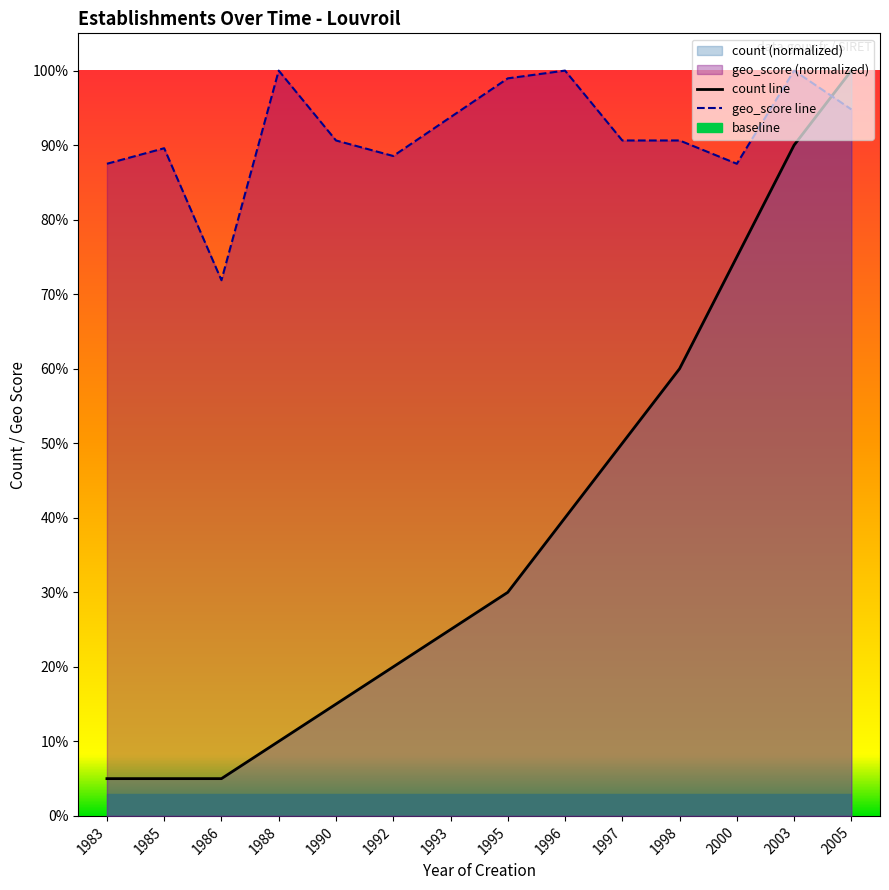

Reading left to right, extract all data points from this chart.

count: 1983=0.1	1985=0.1	1986=0.1	1988=0.1	1990=0.1	1992=0.2	1993=0.2	1995=0.3	1996=0.4	1997=0.5	1998=0.6	2000=0.8	2003=0.9	2005=1.0
geo_score: 1983=0.9	1985=0.9	1986=0.7	1988=1.0	1990=0.9	1992=0.9	1993=0.9	1995=1.0	1996=1.0	1997=0.9	1998=0.9	2000=0.9	2003=1.0	2005=0.9